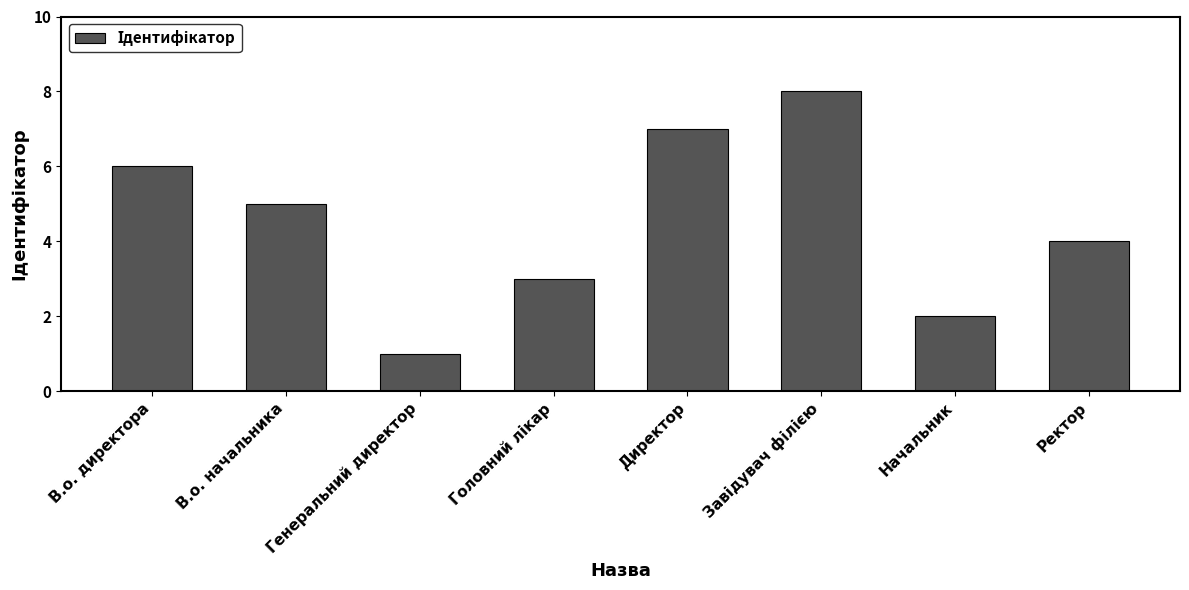

Reading right to left, extract all data points from this chart.

4	2	8	7	3	1	5	6